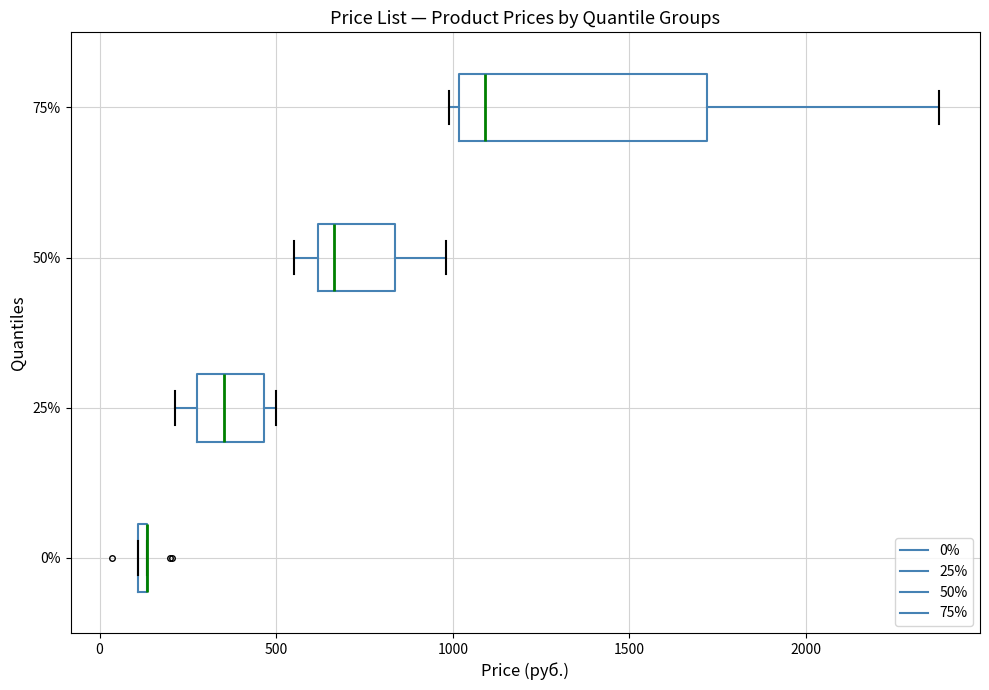

Where is the left edge of the box at y = 75% on the x-axis? The values are not printed on the chart, so give them approximately, as read against the axis.

1000